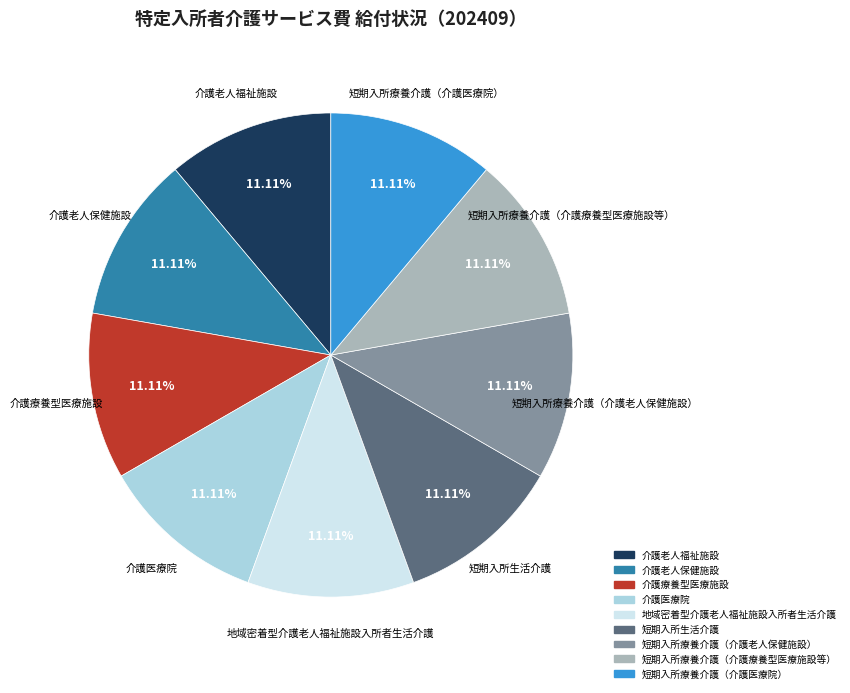

Is there a majority slice in this chart?

No